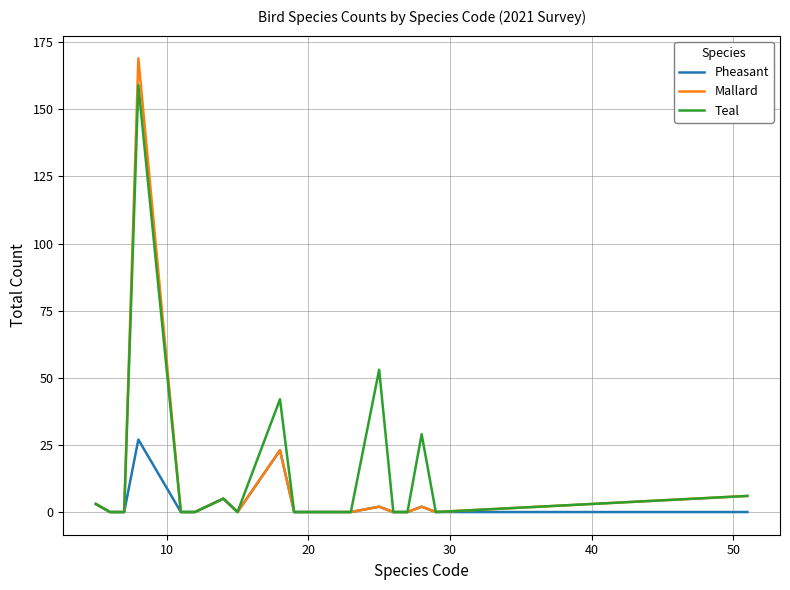

What is the maximum value for Teal?

159